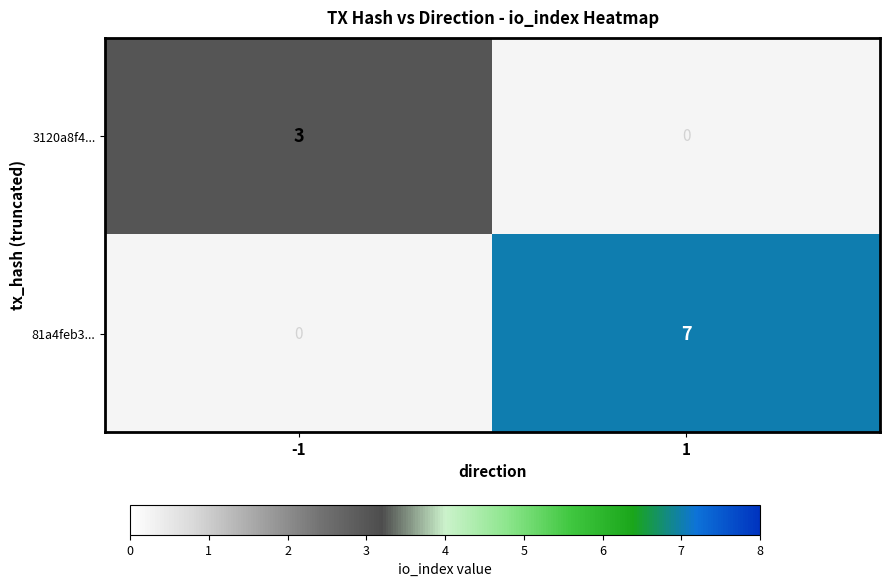

Count the number of categories in the chart.

2